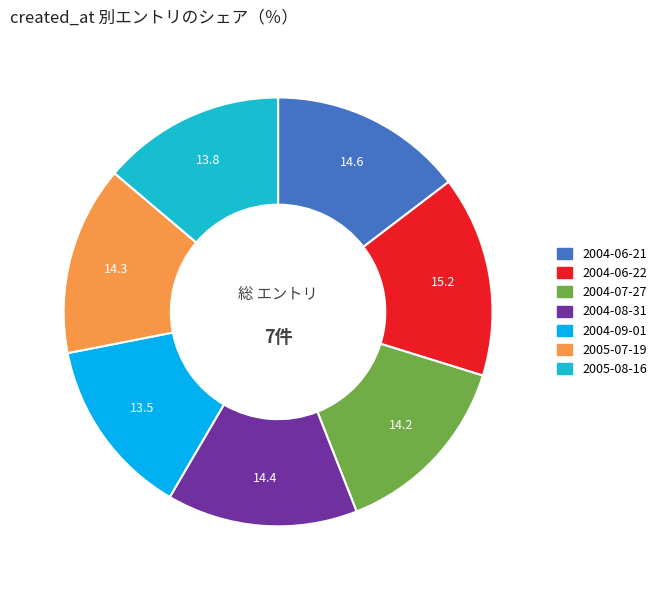

Is it true that 2004-06-22 is 15% of the pie?

True